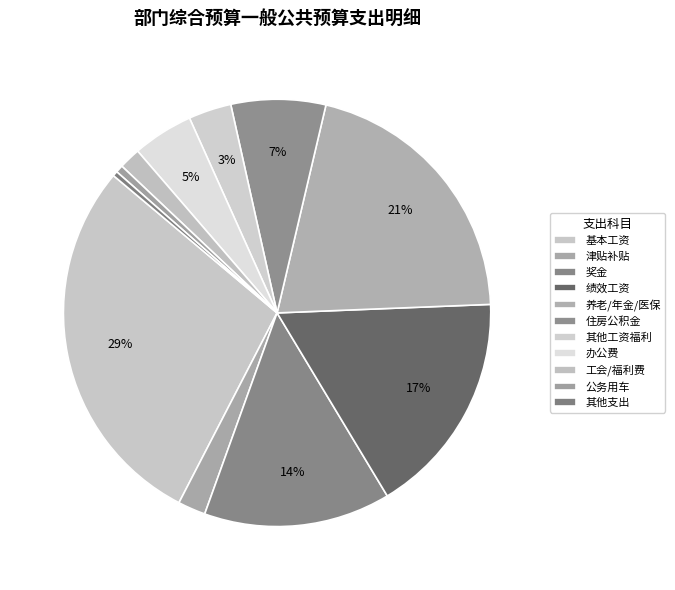

Does 津贴补贴 account for over 50% of the chart?

No